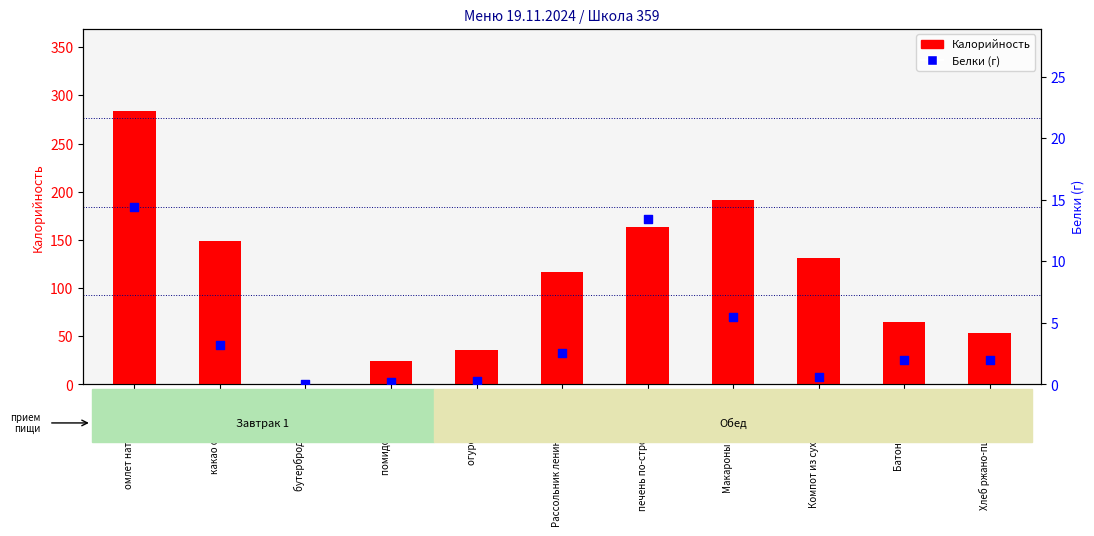

At how many categories does at least one series exceed 204?

1